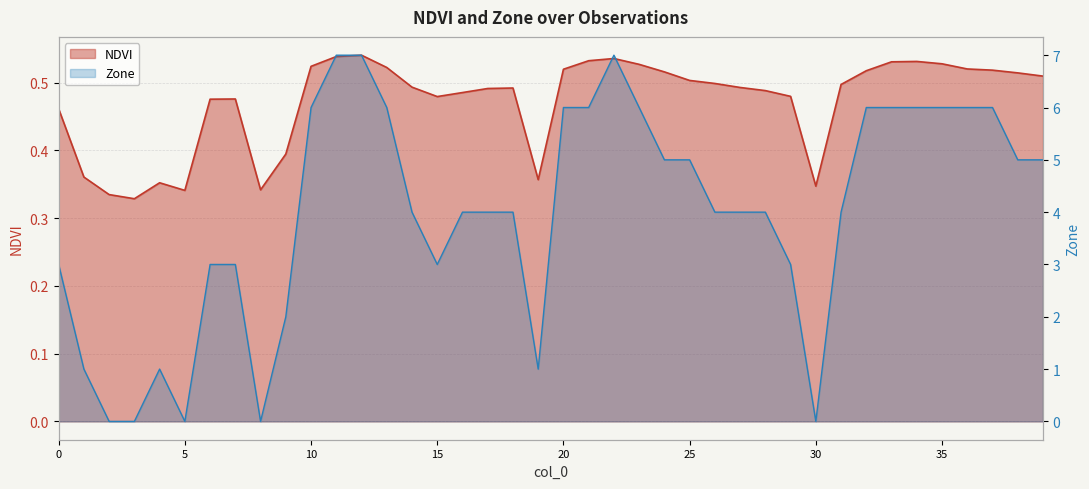

Which has a higher value, 12 or 26?

12